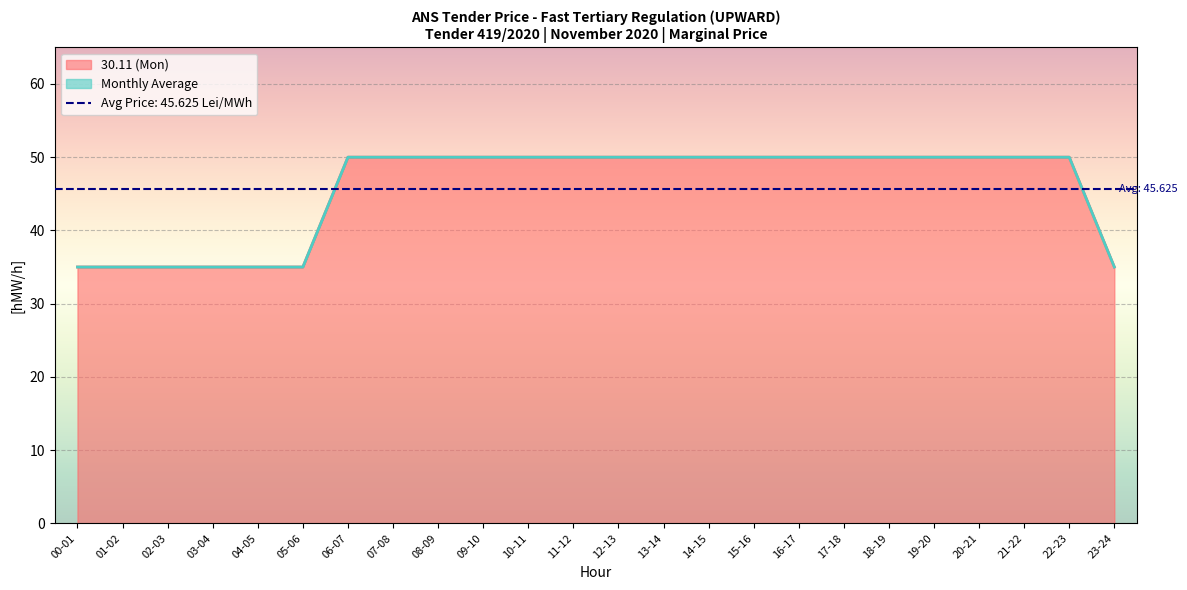

True or false: 30.11 (Mon) and Monthly Average intersect in this chart.

False